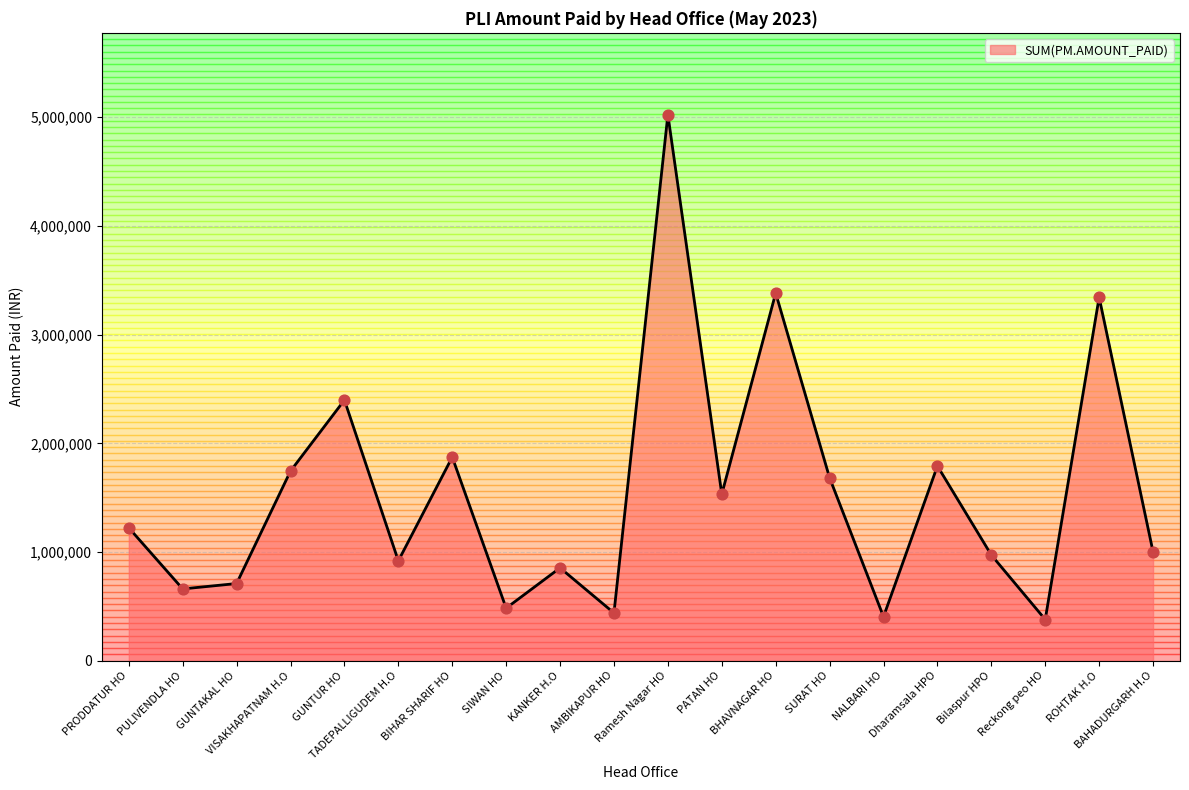

Approximately how many times larger is the value at BAHADURGARH H.O compared to SURAT HO?

0.6